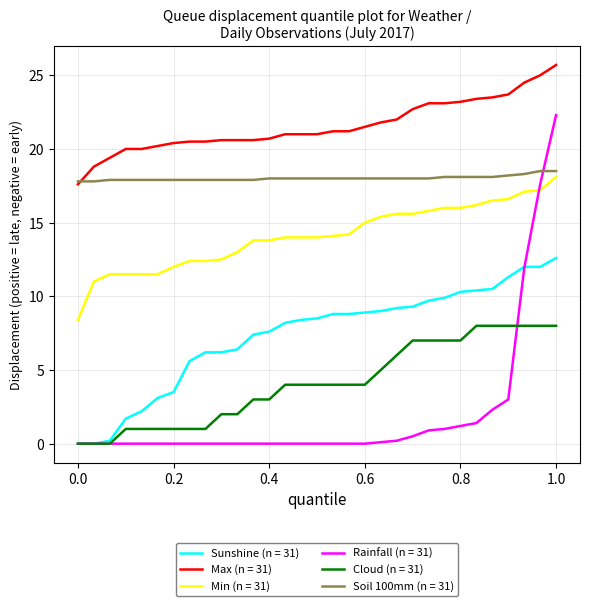

At how many categories does at least one series exceed 8?

31